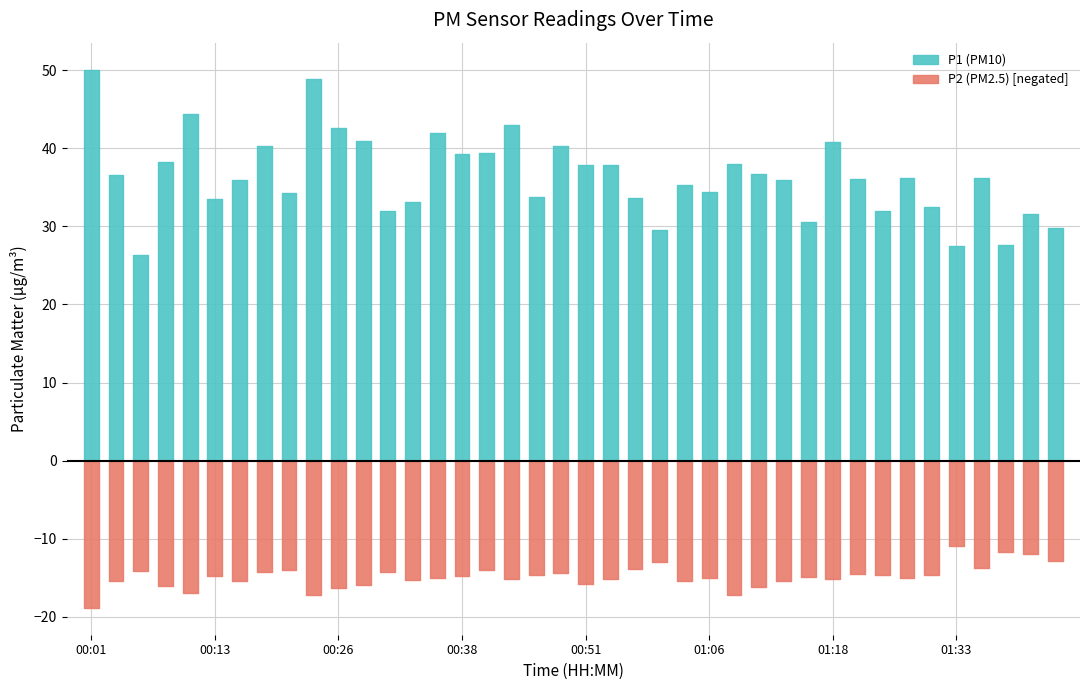

Does the chart display data point markers on the line(s)?

No